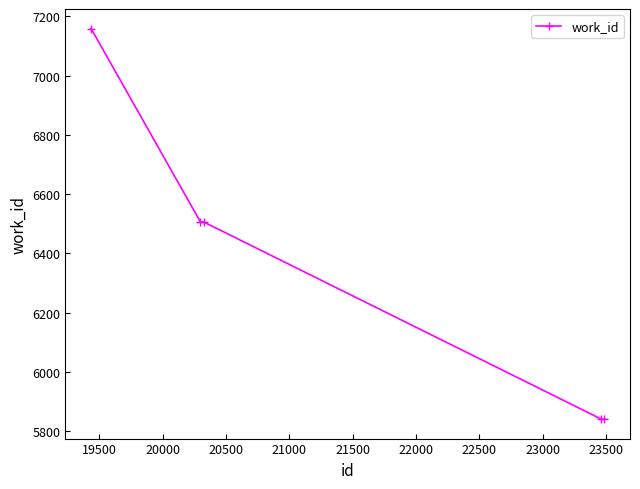

Count the number of categories in the chart.

5